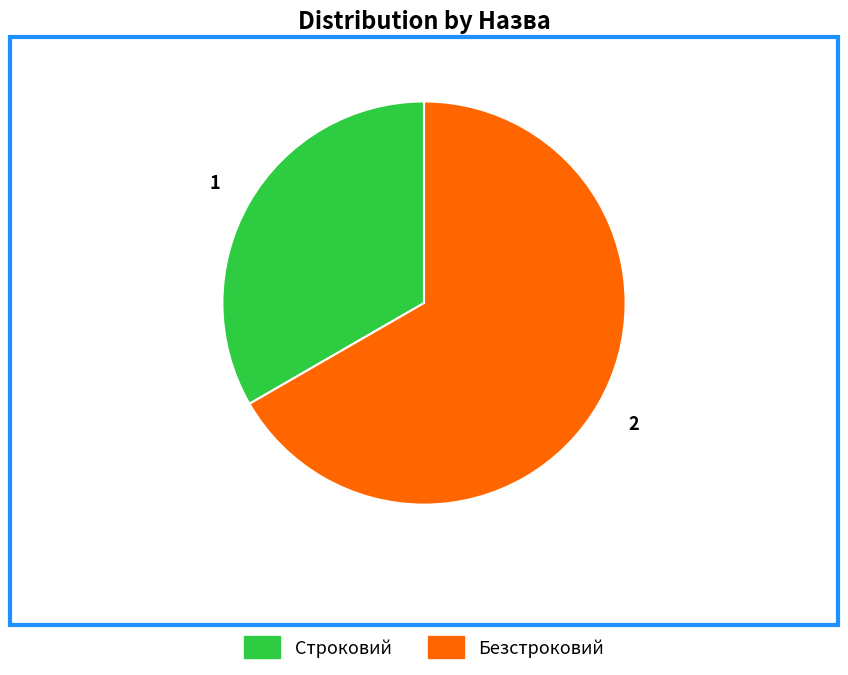

What is the smallest slice in the pie chart?

Строковий